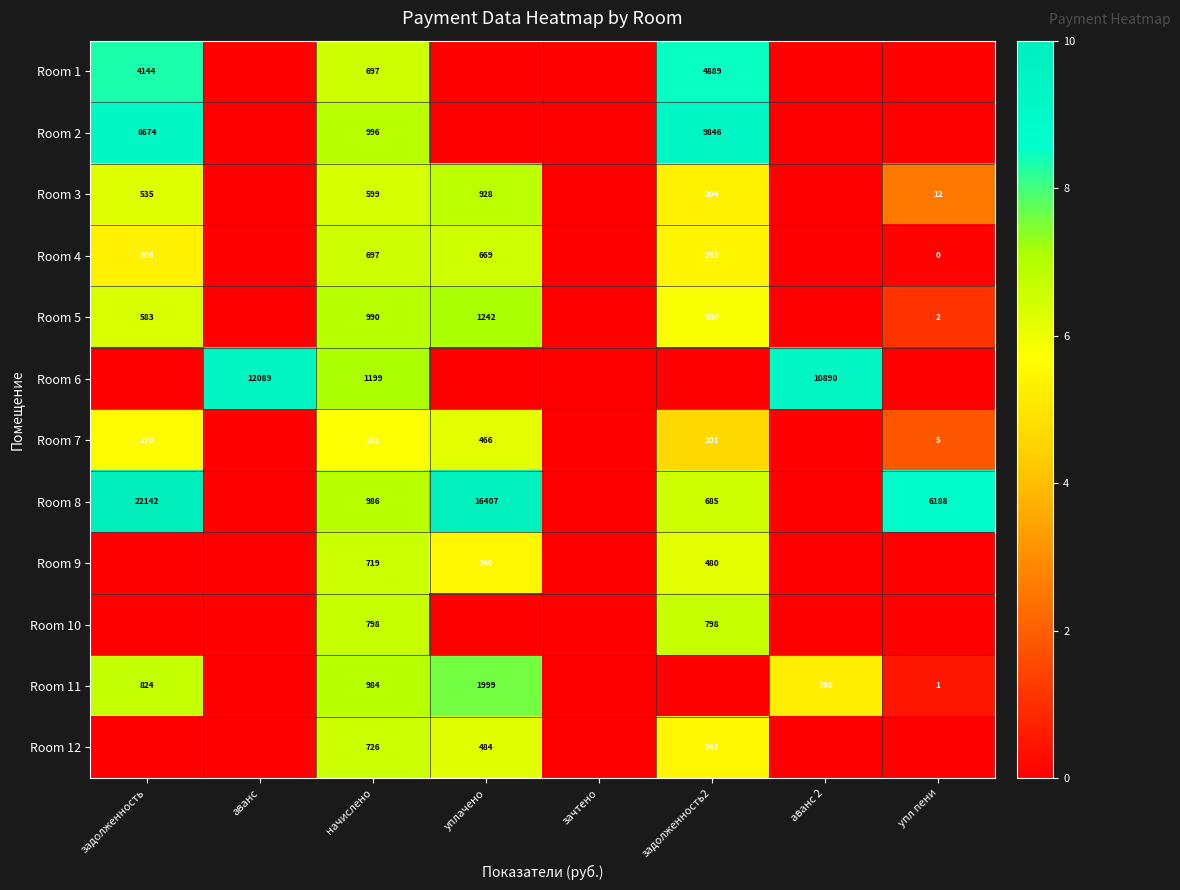

What is the total value across all series at начислено?

9692